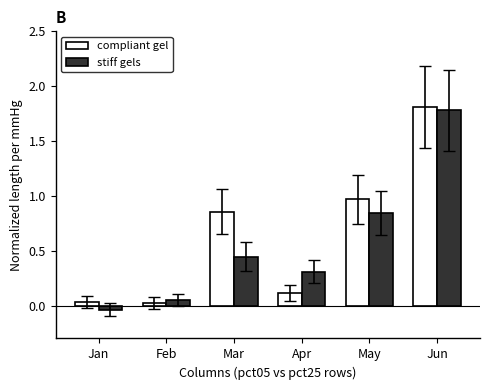

Which category has the highest value in the stiff gels series?

Jun